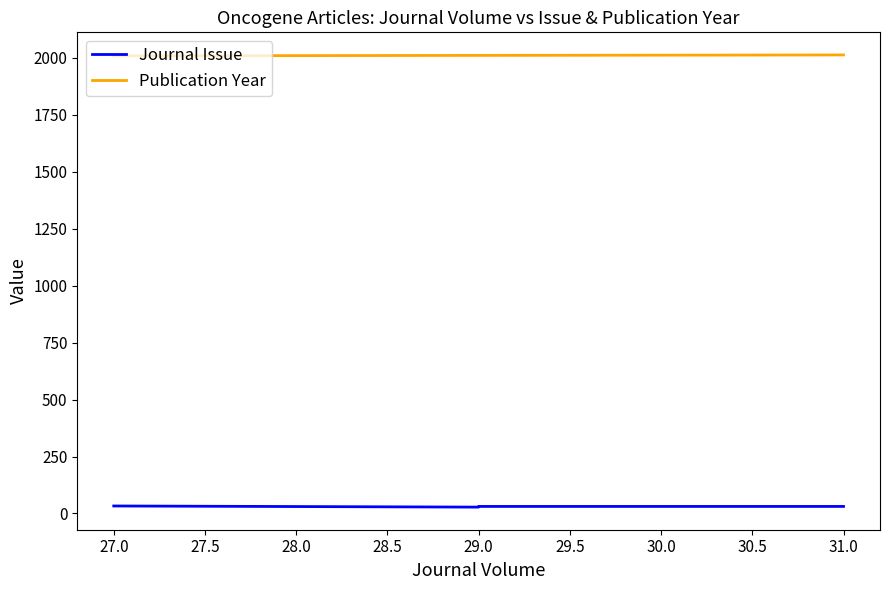

What is the smallest value displayed?

28